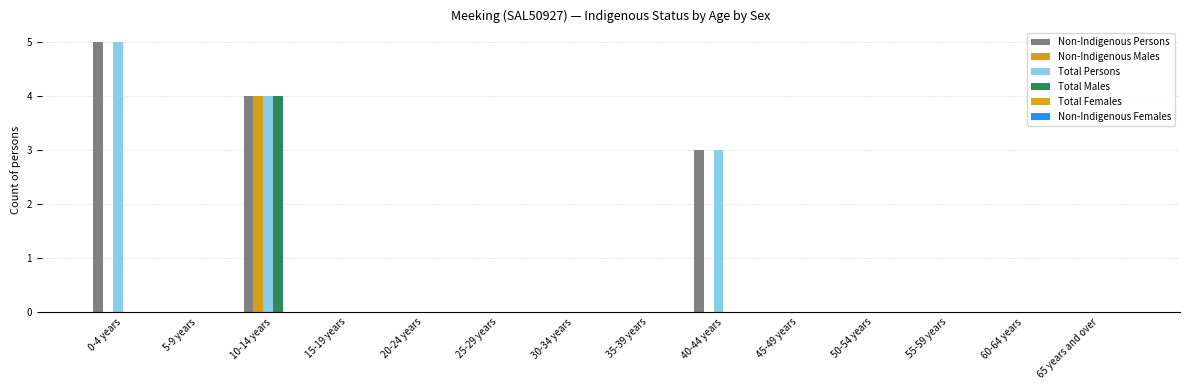

What is the difference between the maximum and minimum values in the Total Males series?

4